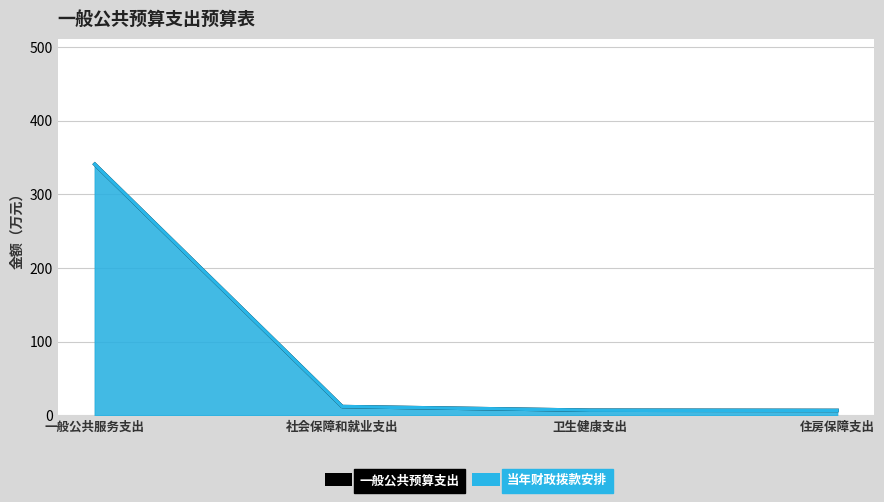

Between 社会保障和就业支出 and 卫生健康支出, which series saw the biggest shift?

一般公共预算支出